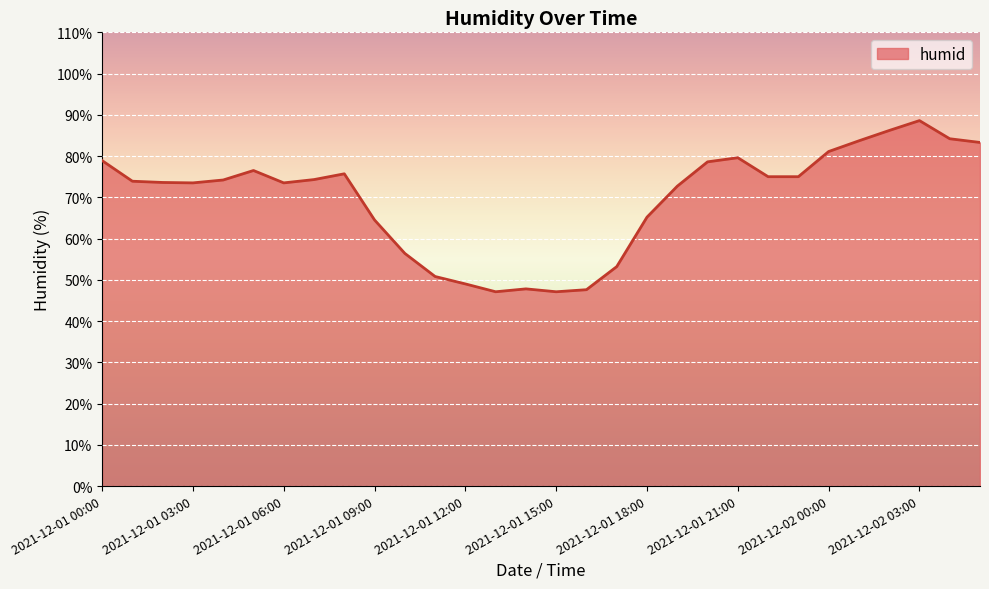

What is the greatest value displayed?

88.6